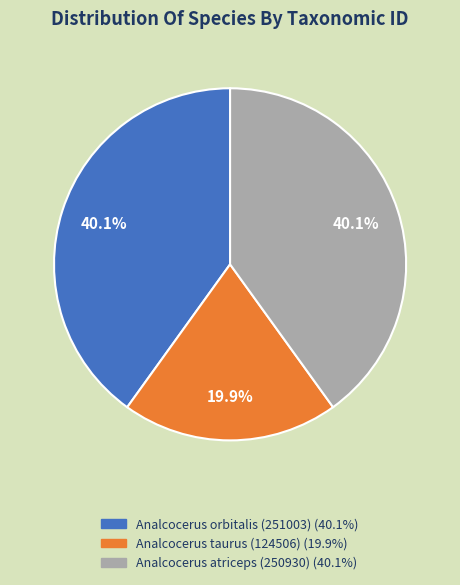

What is the smallest slice in the pie chart?

Analcocerus taurus